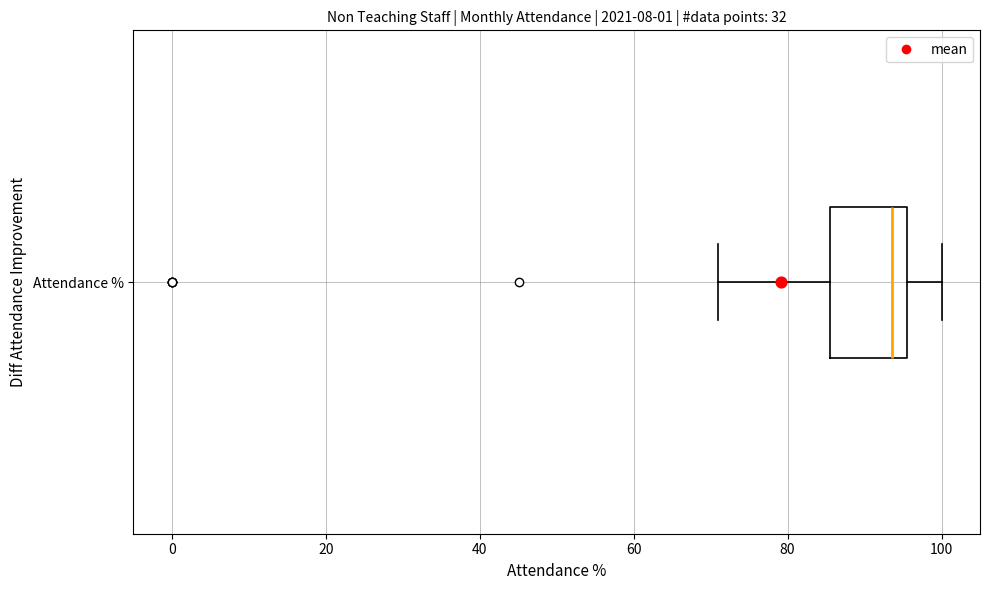

Read this box plot against the x-axis: the position of the median line, the range covered by the box, and the ends of both whiskers. The values are not printed on the chart, so give them approximately, as read against the axis.

median 94, box 86 to 96, whiskers 70 to 100